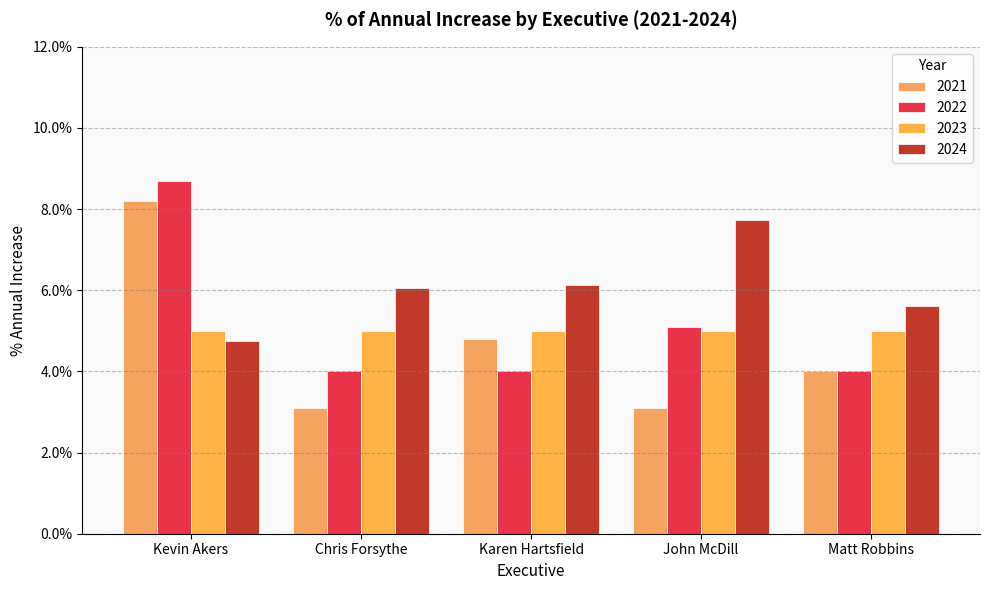

What is the label of the 1st bar from the left?

Kevin Akers